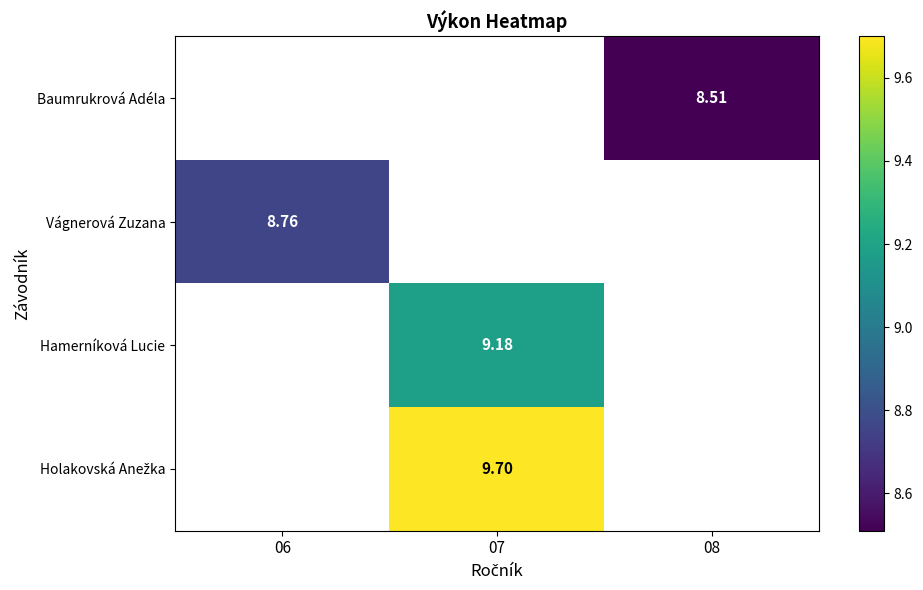

List the labels in order of Vágnerová Zuzana value, smallest first.

06, 07, 08